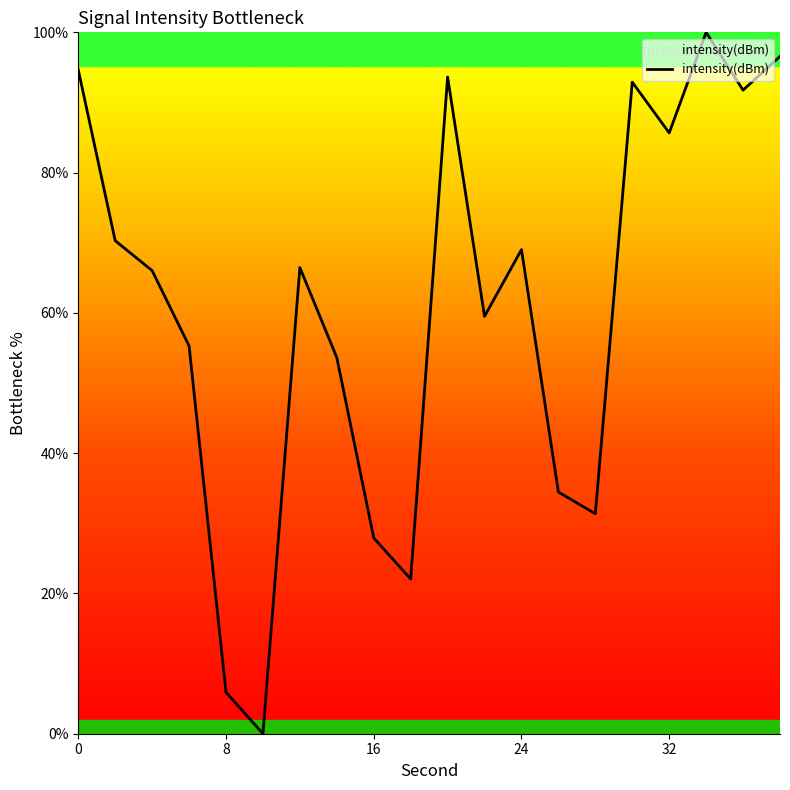

What is the sum of all values?

1217.1